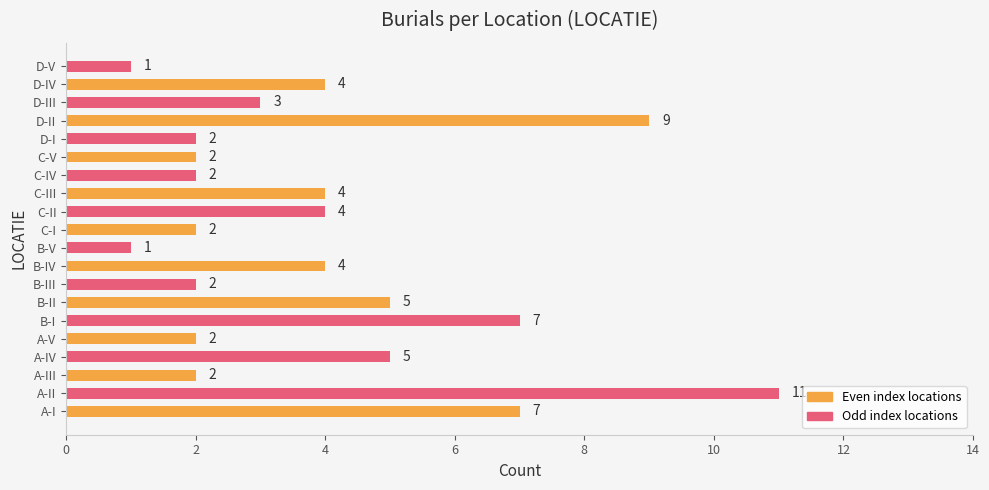

Reading bottom to top, what are all the values shown in this chart?

7	11	2	5	2	7	5	2	4	1	2	4	4	2	2	2	9	3	4	1